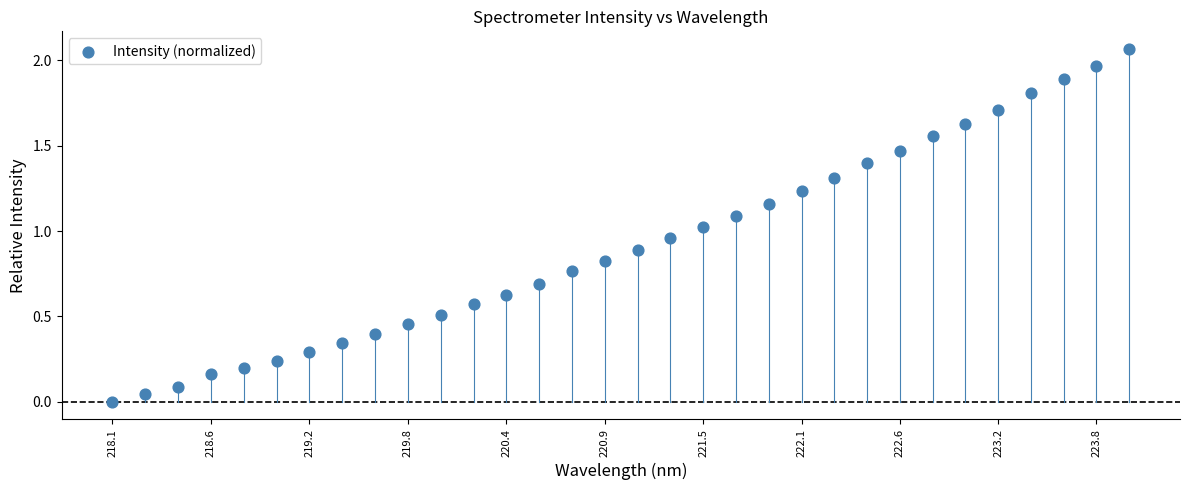

What is the range of X values (max minus min)?

5.9